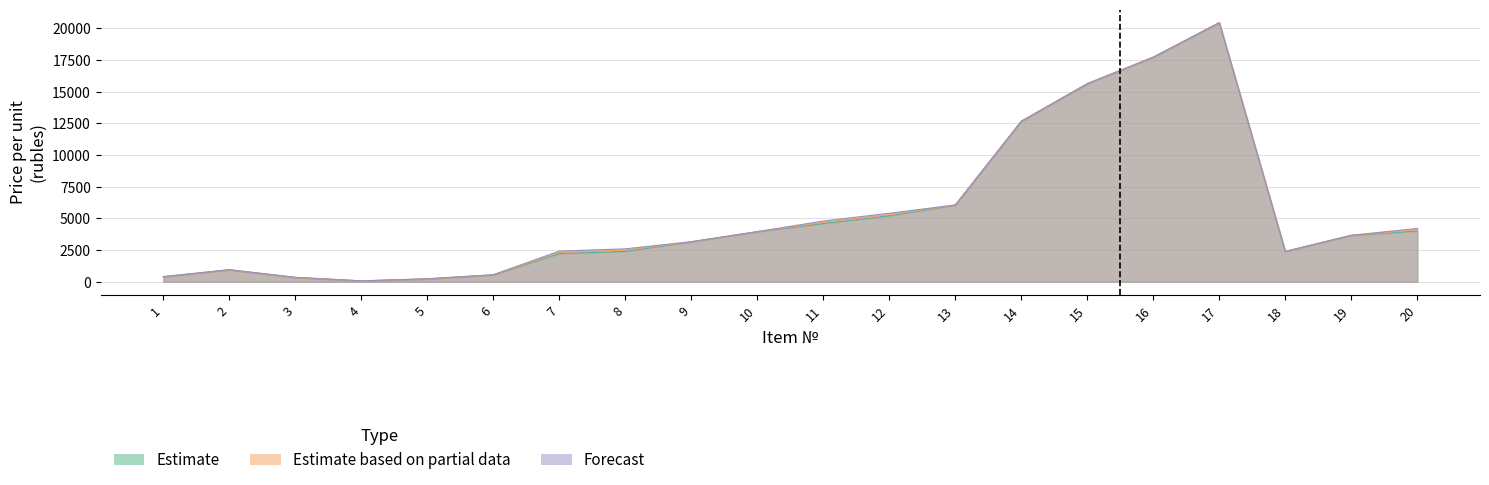

List the series in order of their overall mean, highest first.

Forecast, Estimate based on partial data, Estimate